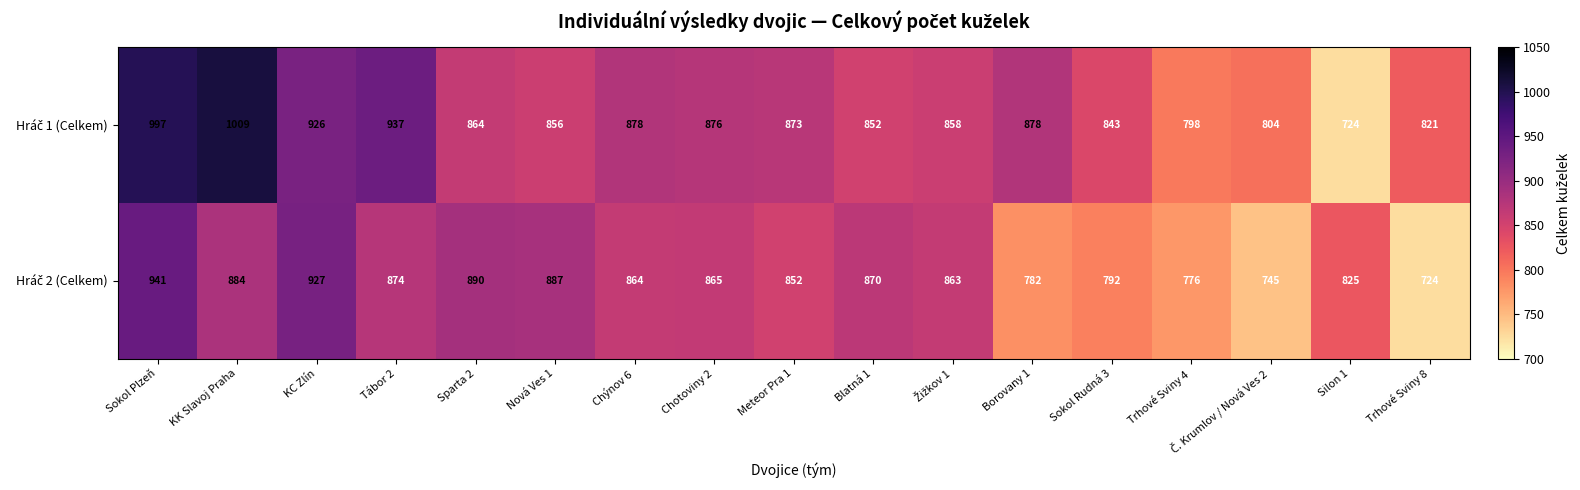

What is the total value across all series at Chýnov 6?

1742